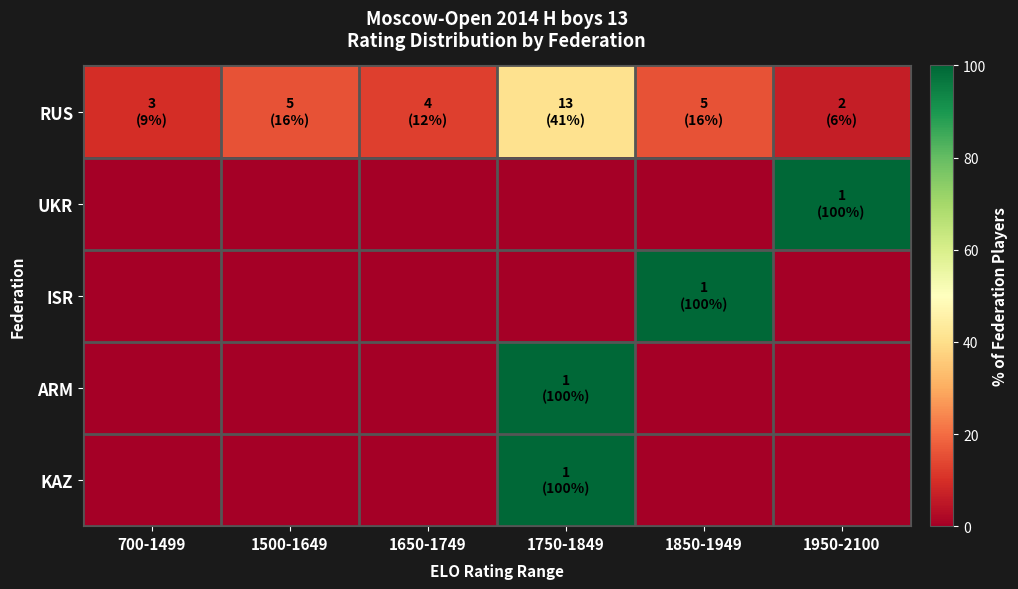

Reading left to right, transcribe all the data shown in this chart.

RUS: 700-1499=9.4	1500-1649=15.6	1650-1749=12.5	1750-1849=40.6	1850-1949=15.6	1950-2100=6.2
UKR: 700-1499=0.0	1500-1649=0.0	1650-1749=0.0	1750-1849=0.0	1850-1949=0.0	1950-2100=100.0
ISR: 700-1499=0.0	1500-1649=0.0	1650-1749=0.0	1750-1849=0.0	1850-1949=100.0	1950-2100=0.0
ARM: 700-1499=0.0	1500-1649=0.0	1650-1749=0.0	1750-1849=100.0	1850-1949=0.0	1950-2100=0.0
KAZ: 700-1499=0.0	1500-1649=0.0	1650-1749=0.0	1750-1849=100.0	1850-1949=0.0	1950-2100=0.0